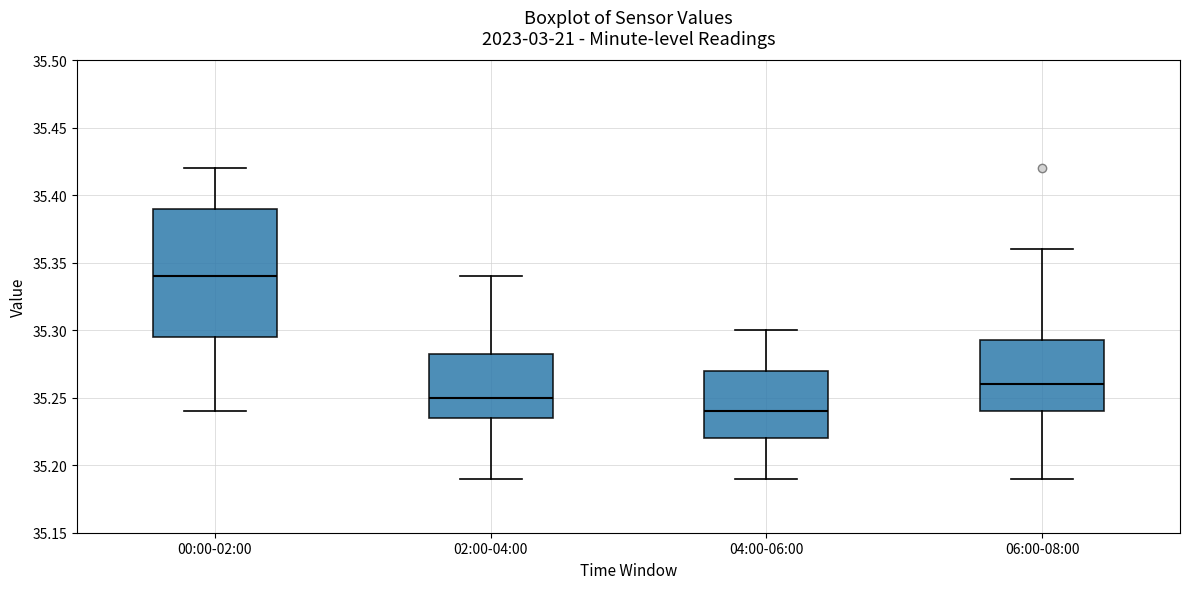

Which box is the tallest, from its lower edge to its upper edge?

00:00-02:00